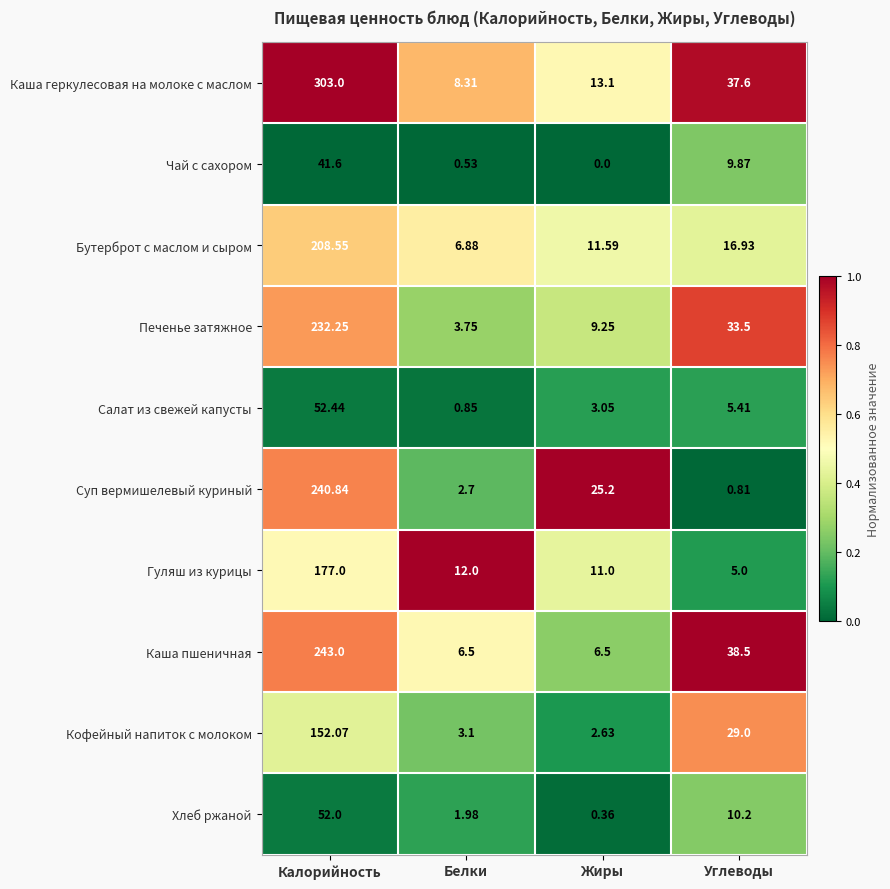

Which series has the largest total across all categories?

Каша геркулесовая на молоке с маслом